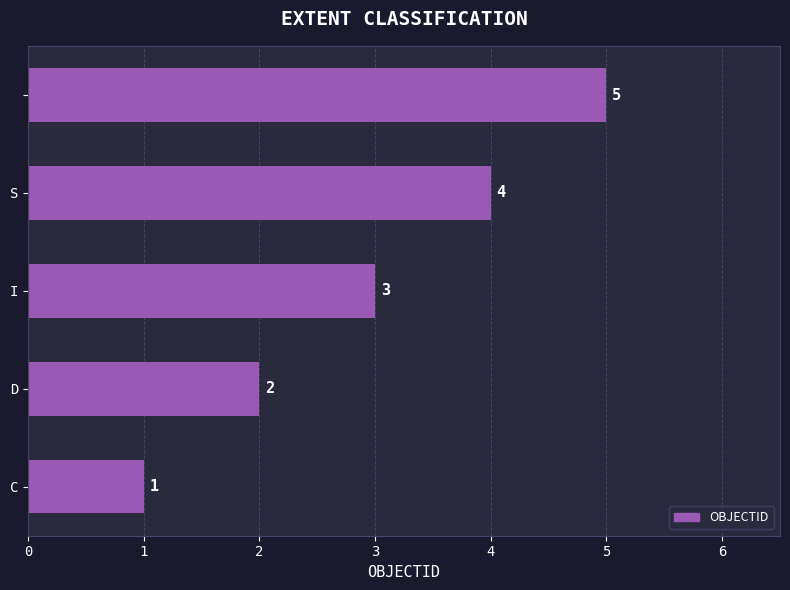

How many values are between 2 and 4?

3